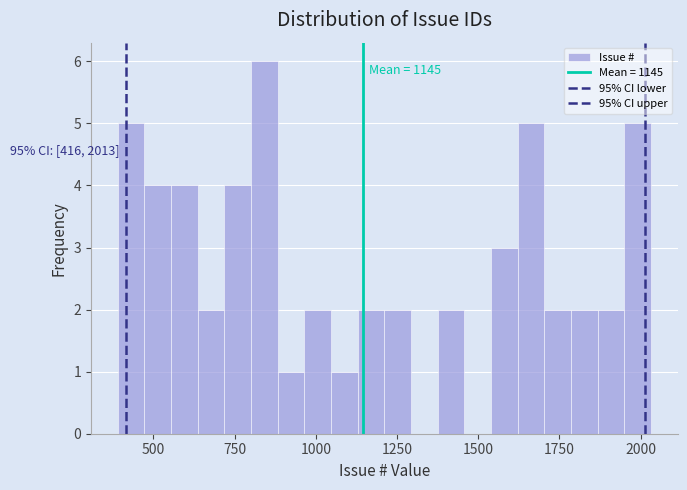

Around what value on the x-axis is the tallest bar? Give the approximate position of its centre, as read against the axis.

850